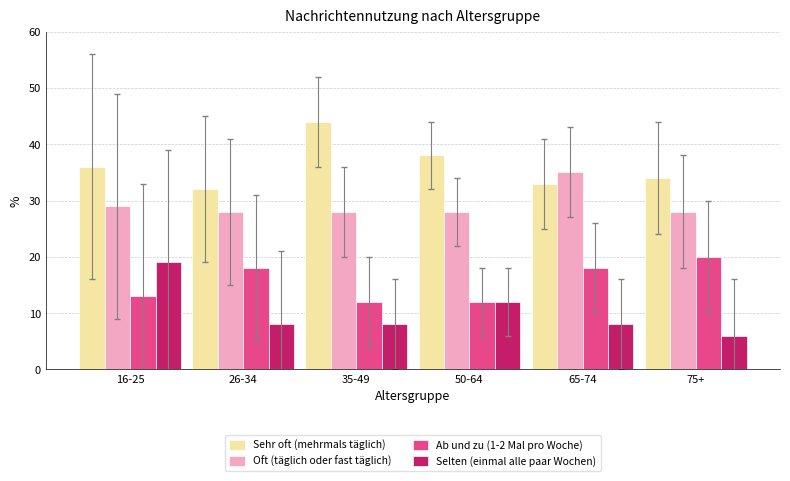

What is the label of the 3rd bar from the left?

35-49